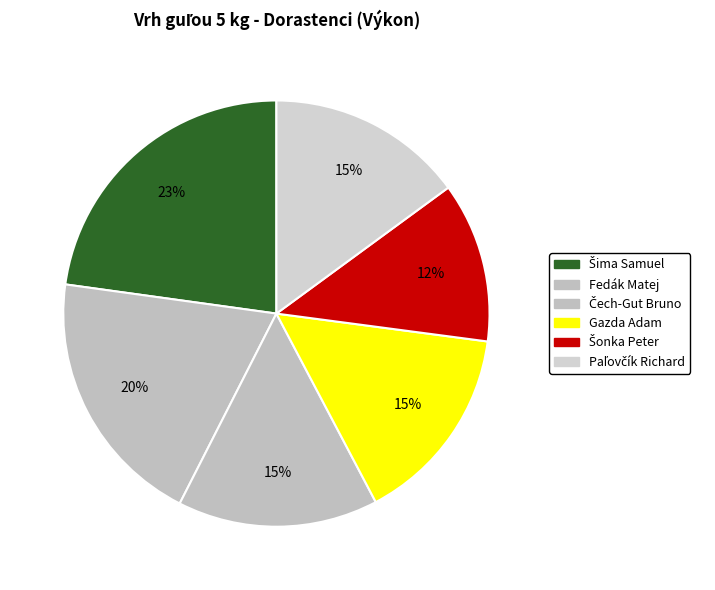

What percentage is the Šima Samuel slice, to the nearest percent?

23%